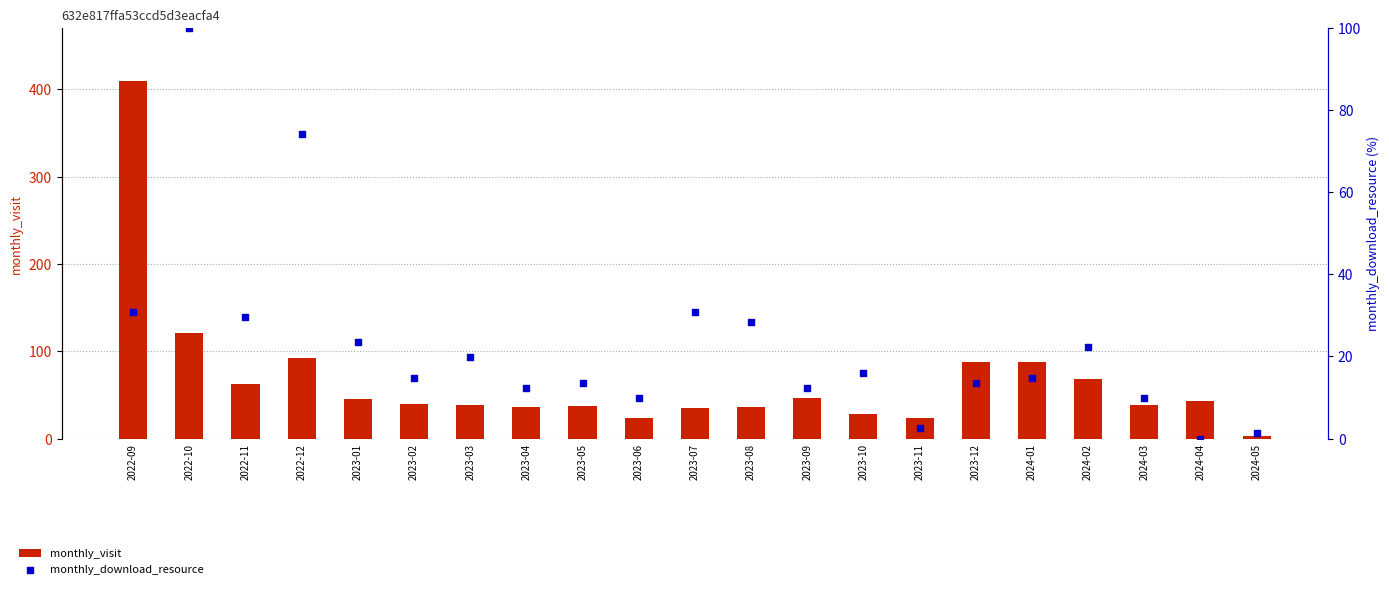

Which series reaches the minimum Y coordinate?

monthly_download_resource